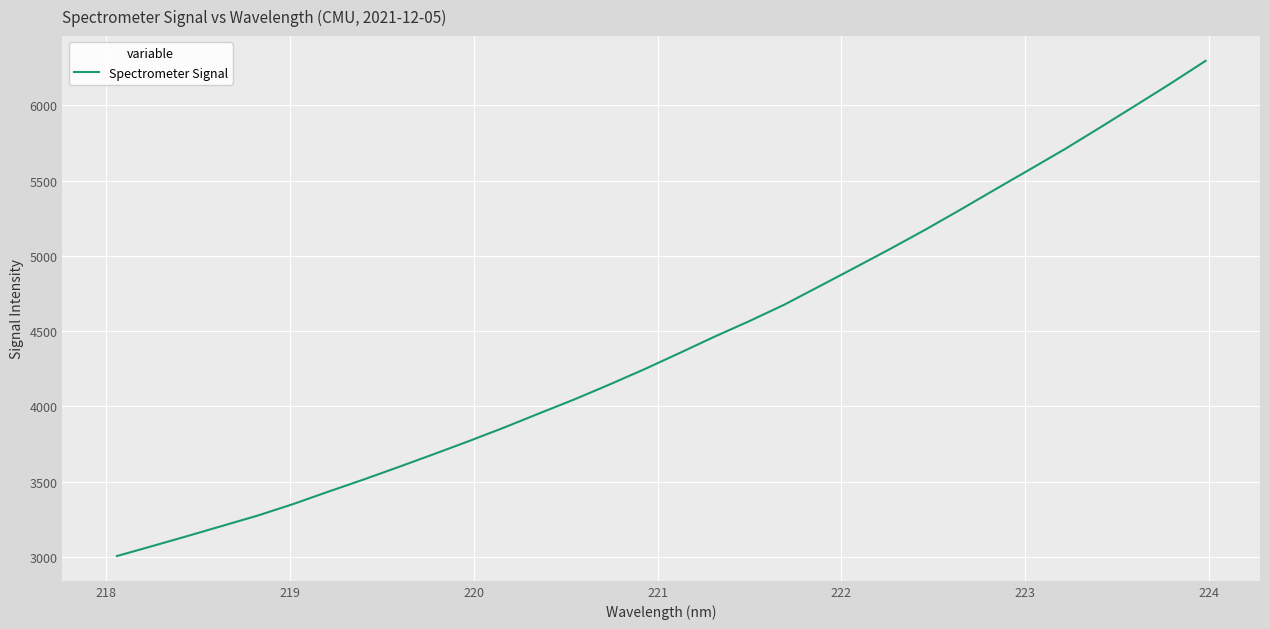

What is the smallest value displayed?

3004.4